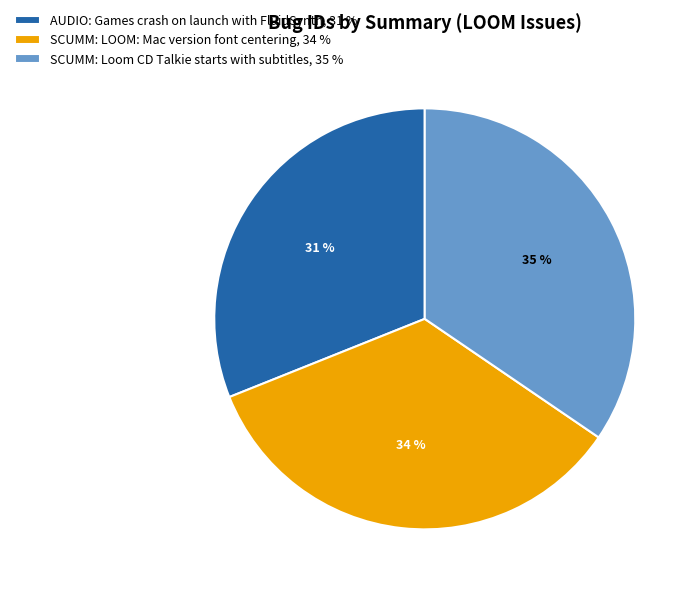

To the nearest percent, what portion does SCUMM: Loom CD Talkie starts with subtitles represent?

35%